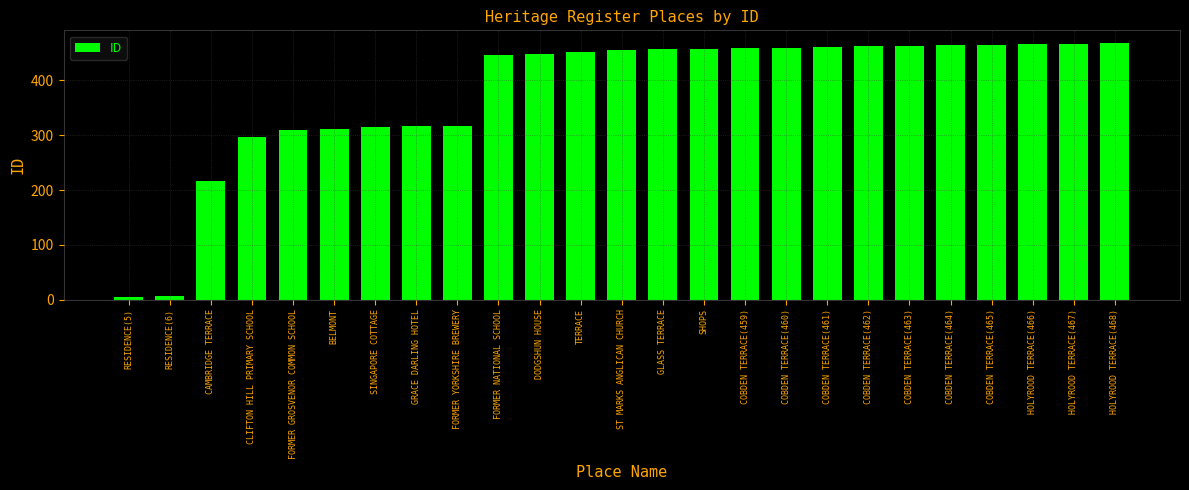

What is the sum of the values at HOLYROOD TERRACE(468) and COBDEN TERRACE(461)?

929